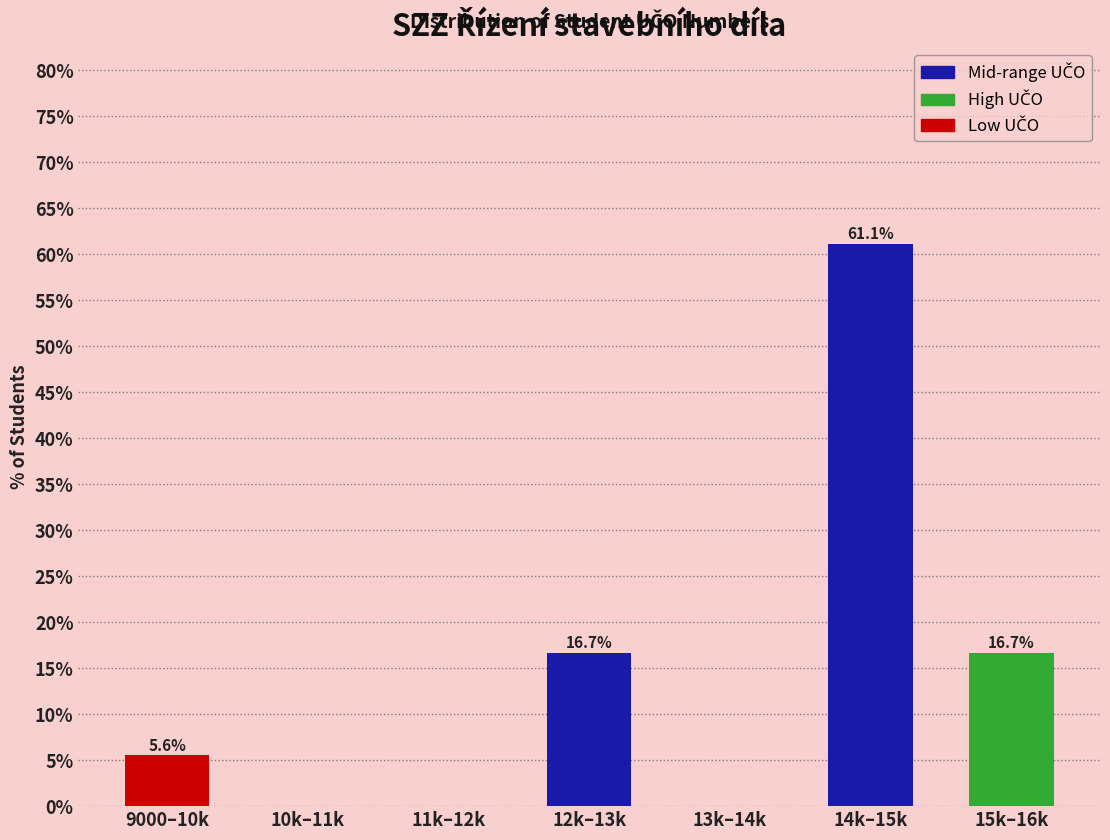

Reading right to left, extract all data points from this chart.

15k–16k=16.7	14k–15k=61.1	13k–14k=0.0	12k–13k=16.7	11k–12k=0.0	10k–11k=0.0	9000–10k=5.6